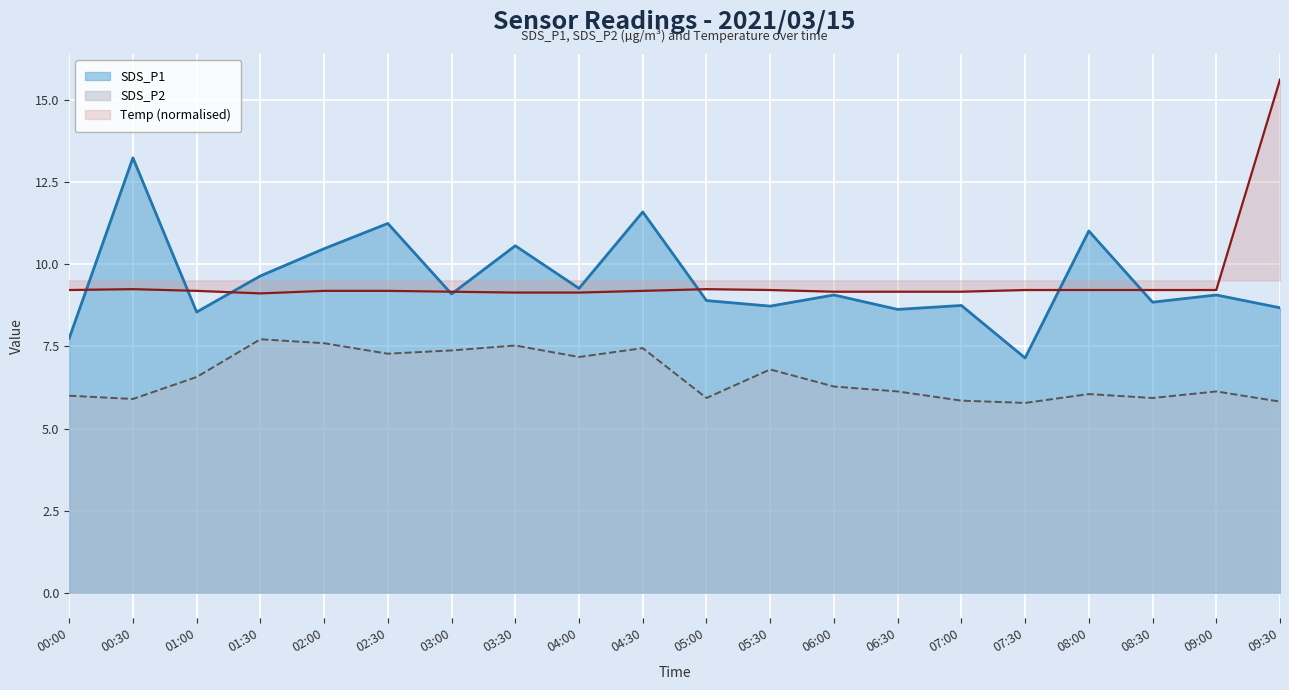

What are all the series names shown in the legend?

SDS_P1, SDS_P2, Temp (normalised)